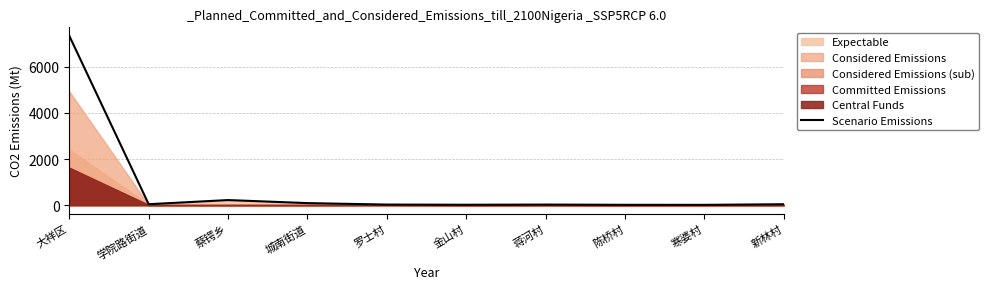

True or false: the data shows 88.7 at 城南街道.

True